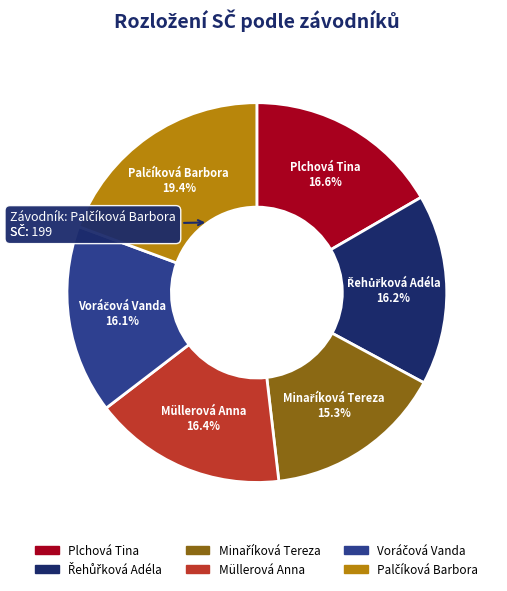

To the nearest percent, what is the difference between the largest and smallest slice percentages?

4%